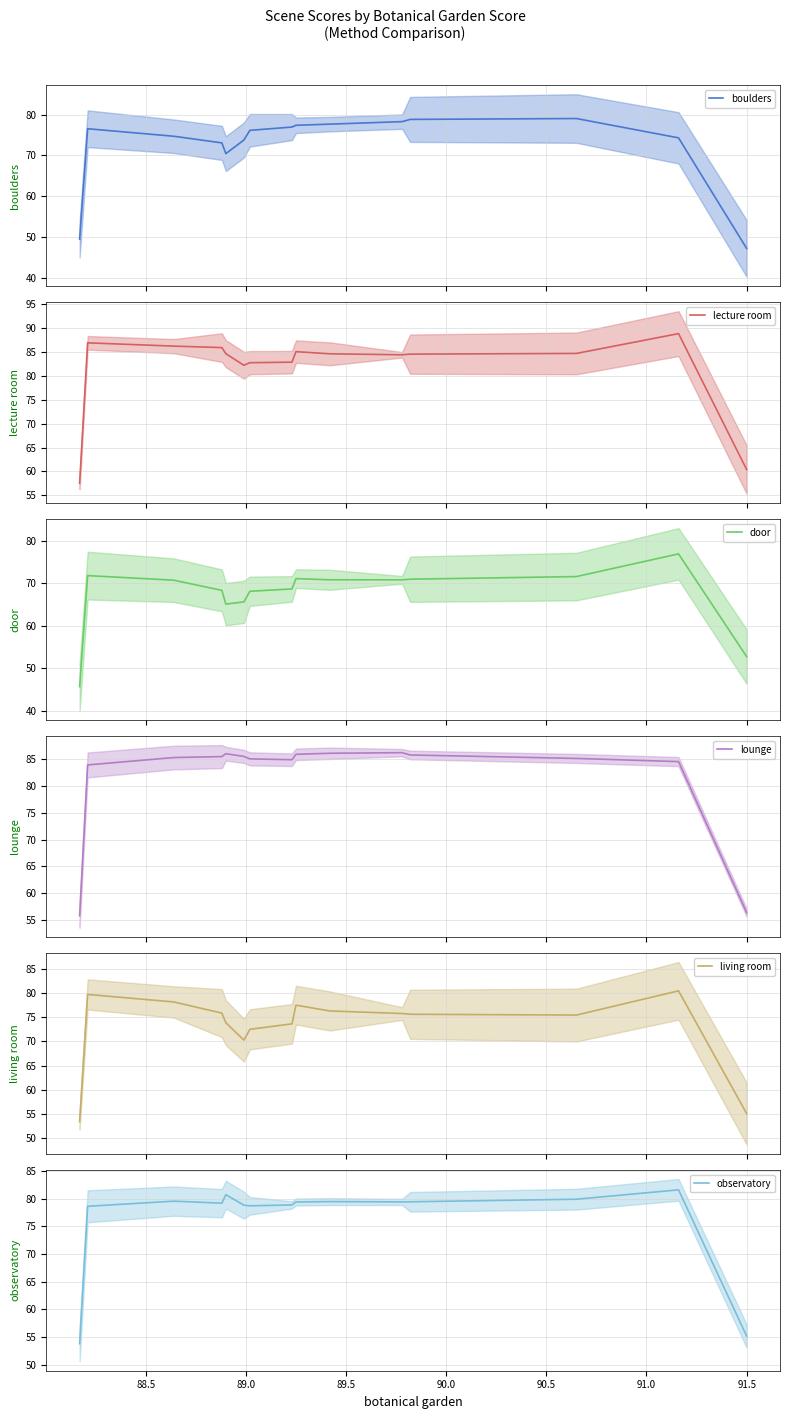

True or false: lecture room and observatory cross at least once.

False